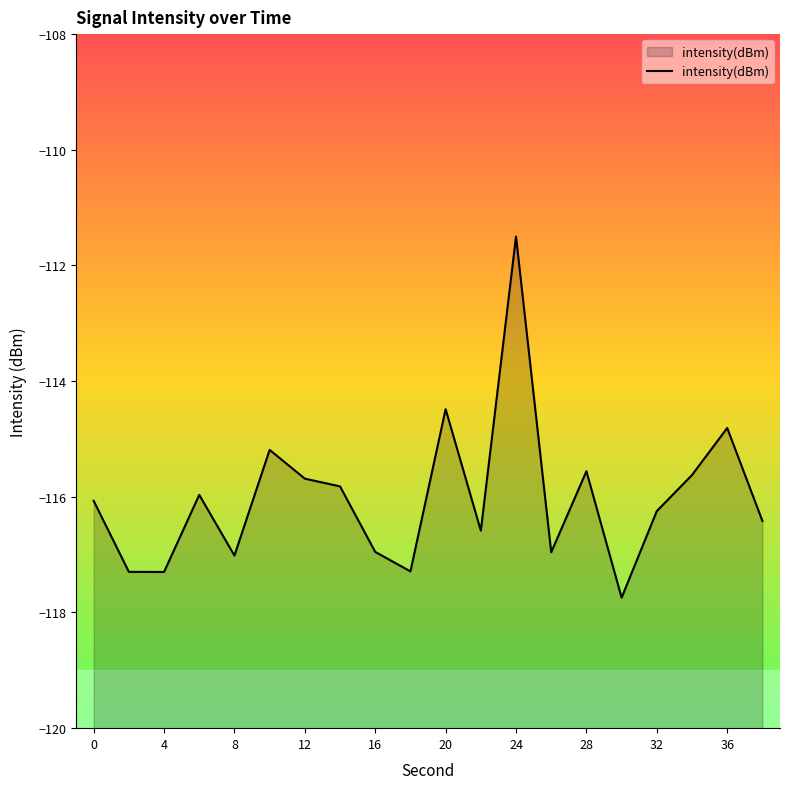

How many data points are less than -116?

11